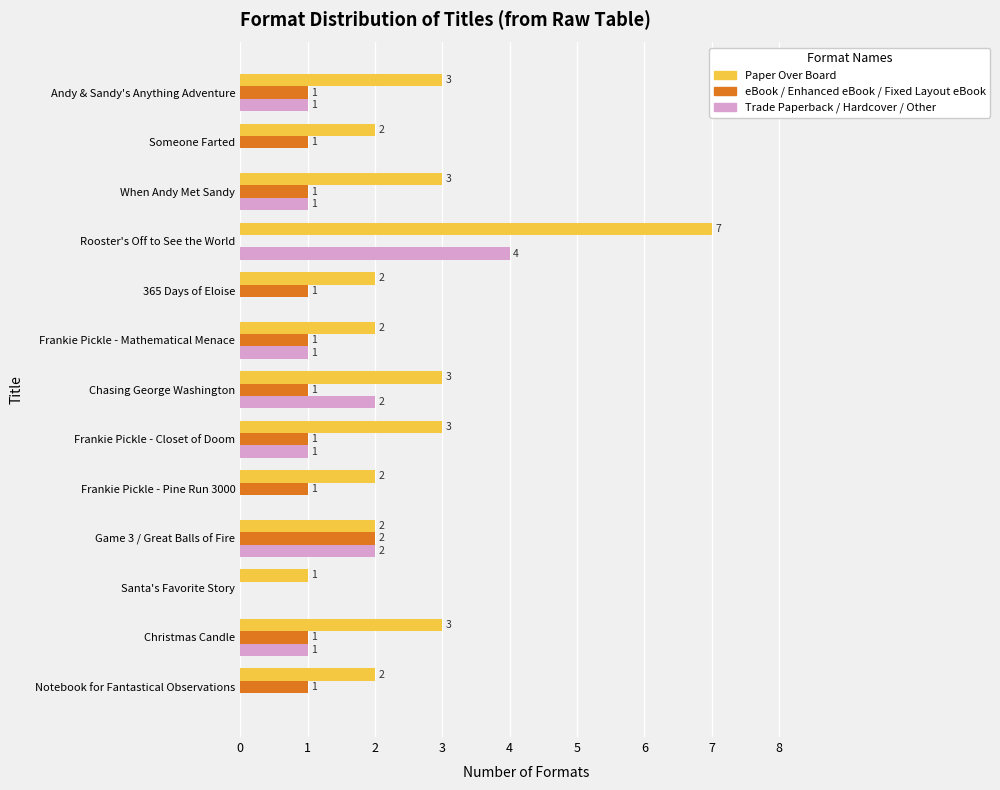

Is the value of Trade Paperback / Hardcover / Other at Santa's Favorite Story greater than the value of eBook / Enhanced eBook / Fixed Layout eBook at Game 3 / Great Balls of Fire?

No